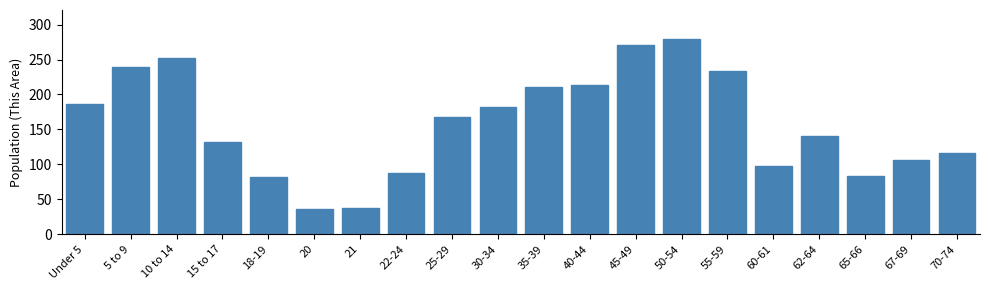

What is the label of the 20th bar from the left?

70-74